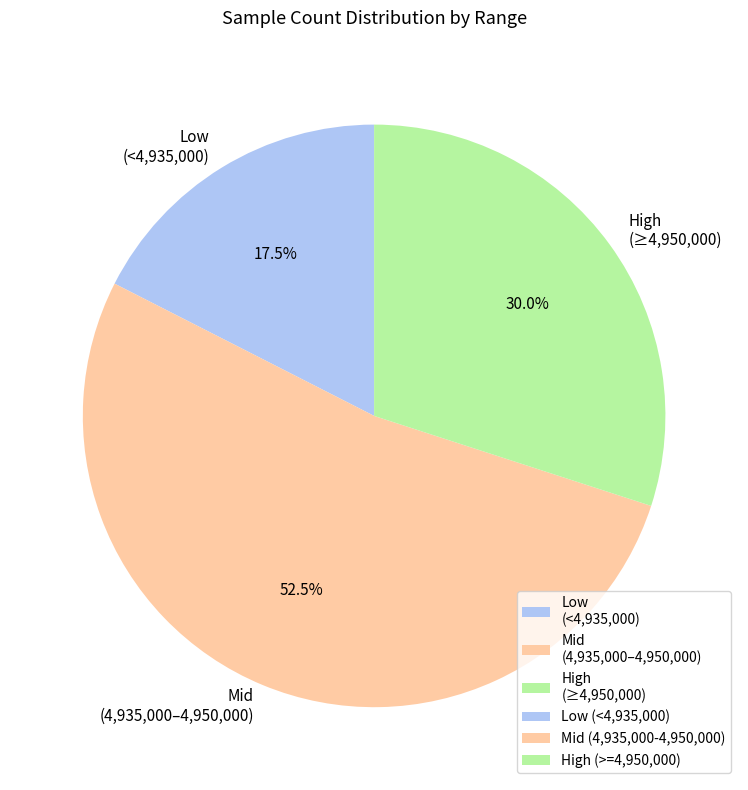

What percentage do Low (<4,935,000) and Mid (4,935,000–4,950,000) together represent?

70.0%